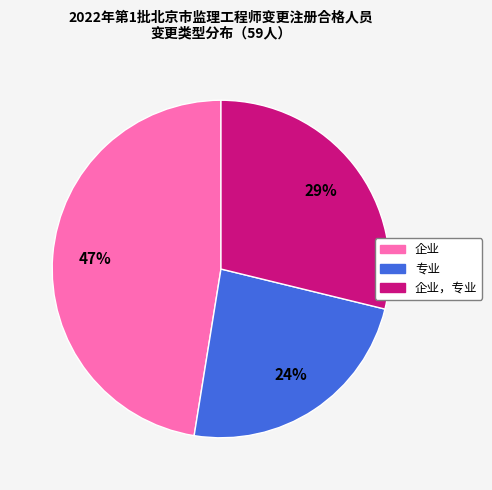

To the nearest percent, what is the average slice percentage?

33%